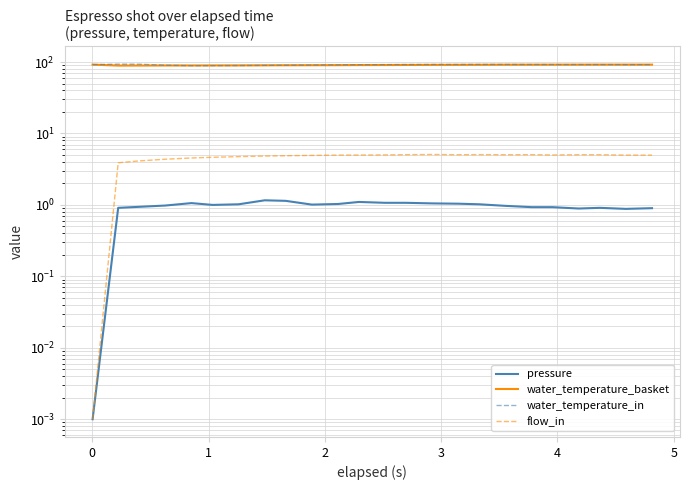

The pressure series shows 1.6 at 6. True or false?

False